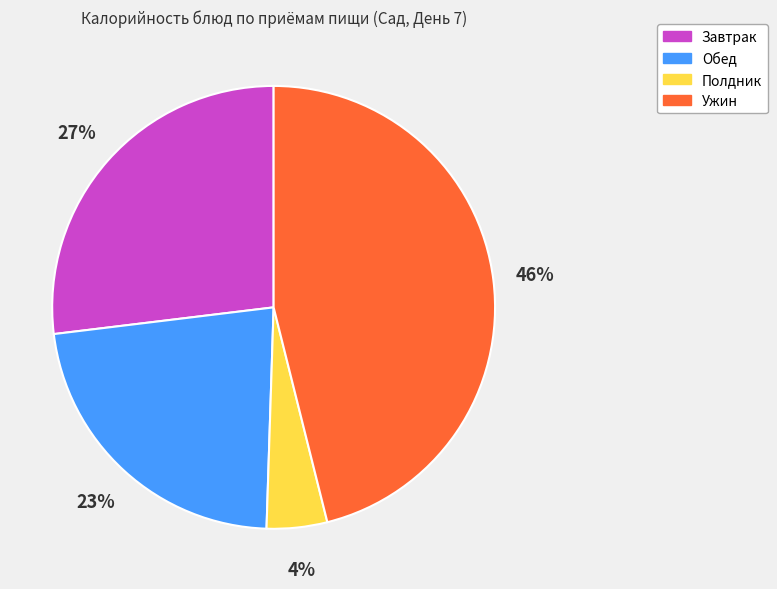

To the nearest percent, what is the difference between the largest and smallest slice percentages?

42%